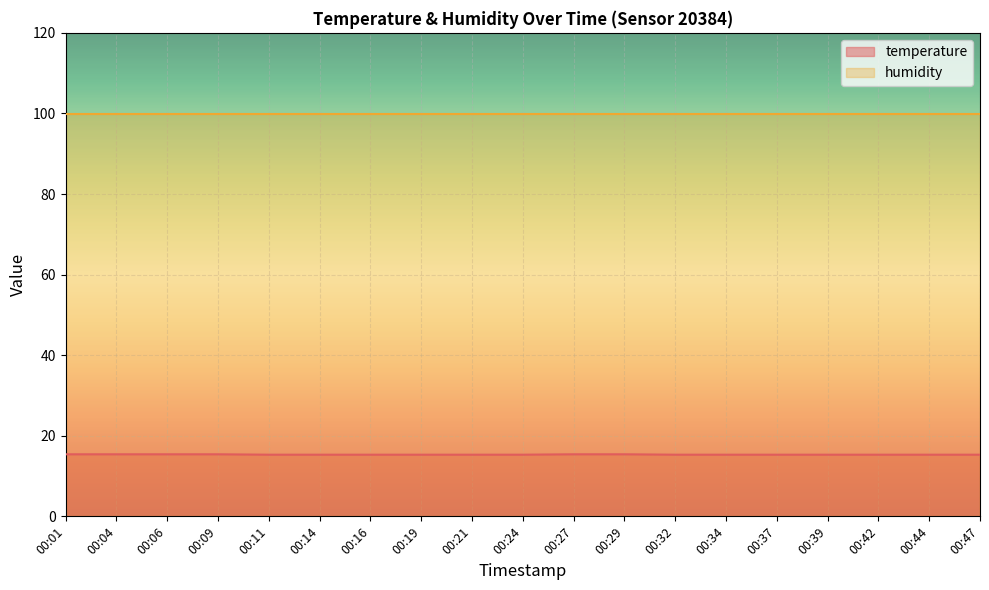

Which has a higher value, 00:19 or 00:44?

00:19